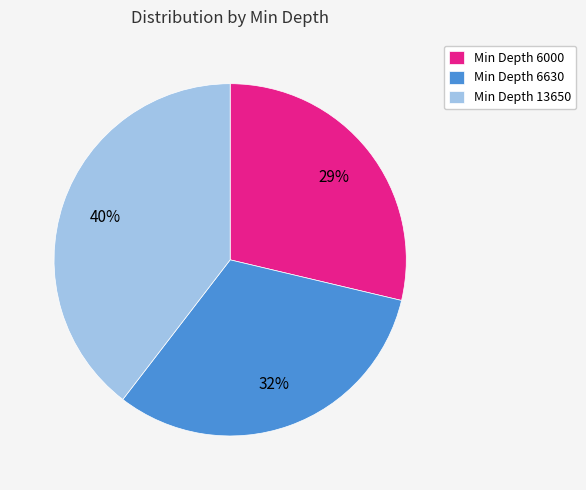

To the nearest percent, what is the difference between the largest and smallest slice percentages?

11%